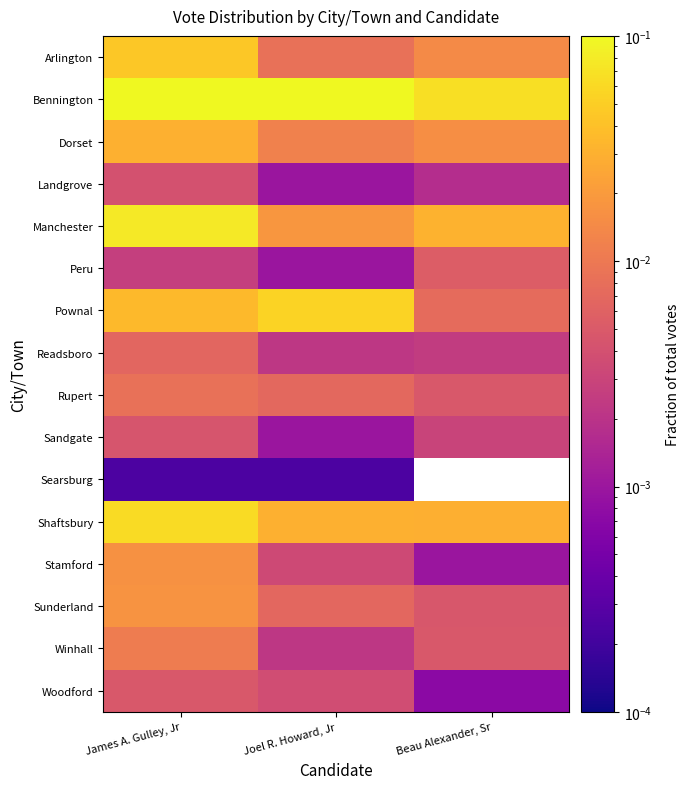

At James A. Gulley, Jr, list the series in order from largest to smallest.

Bennington, Manchester, Shaftsbury, Arlington, Pownal, Dorset, Sunderland, Stamford, Winhall, Rupert, Readsboro, Woodford, Sandgate, Landgrove, Peru, Searsburg